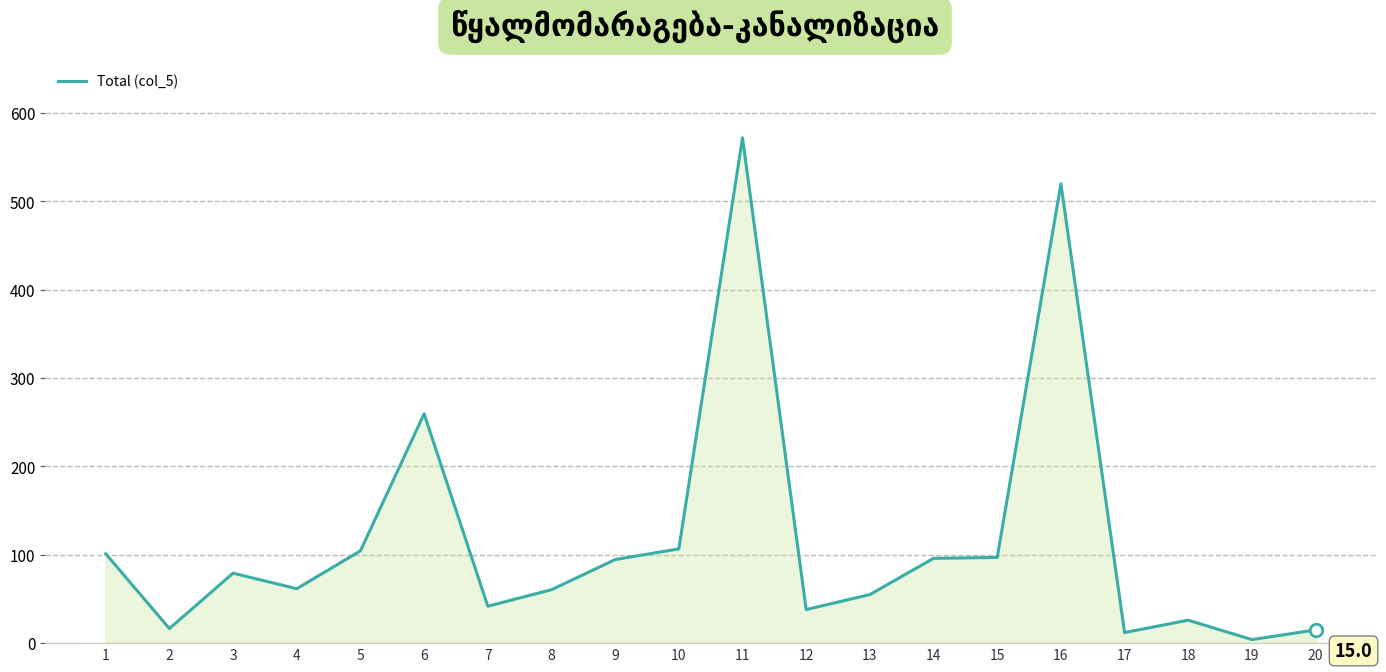

At which label is the value closest to 288?

6